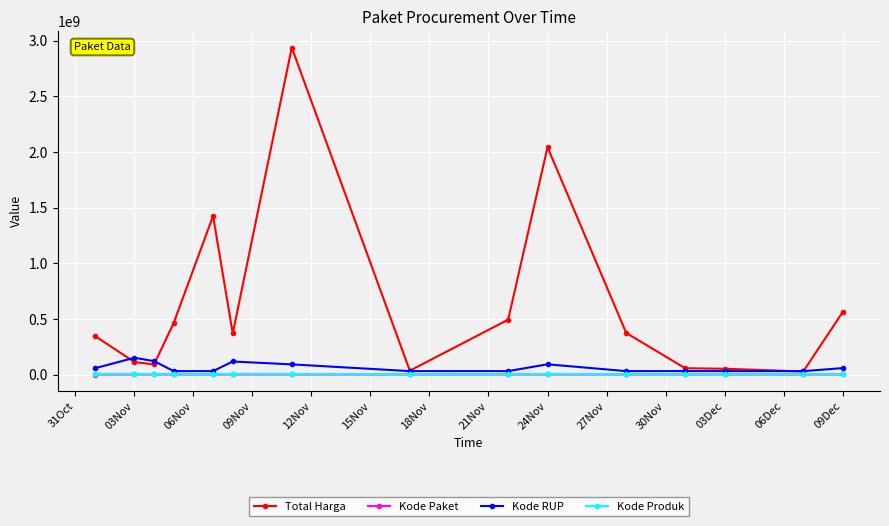

Which series has the largest range (max minus min)?

Total Harga